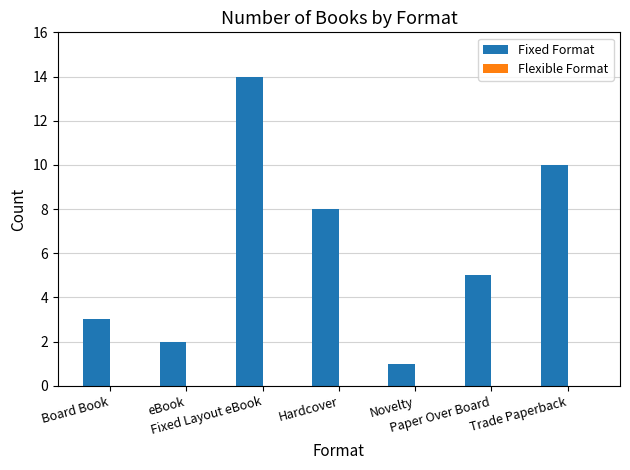

How many distinct data groups are displayed?

1